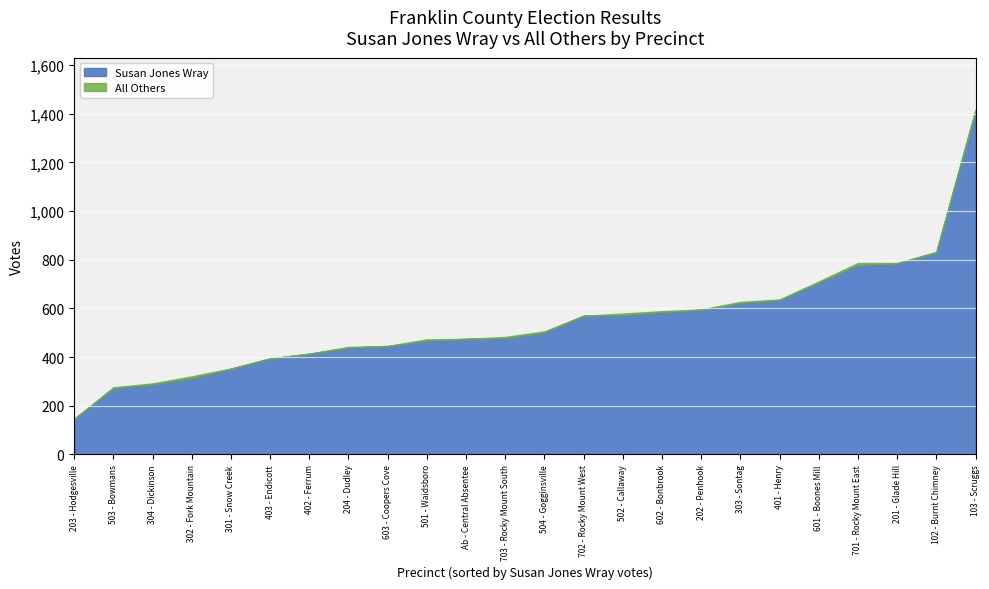

What is the value of the All Others point at the 1st from the left?

3